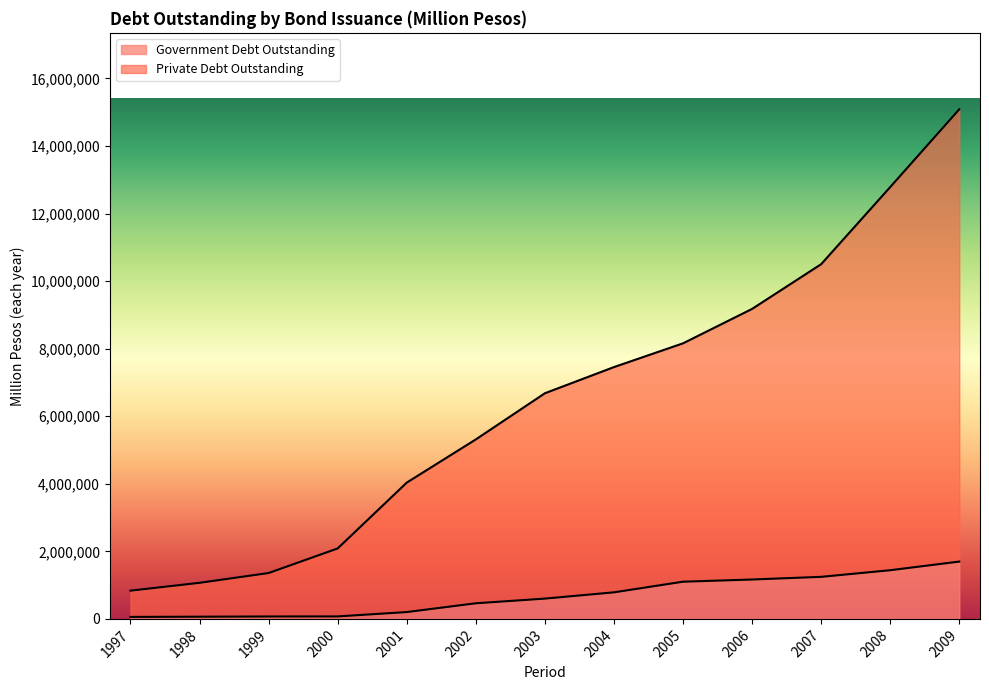

The value of Government Debt Outstanding at 2007 is 1245141. True or false?

True